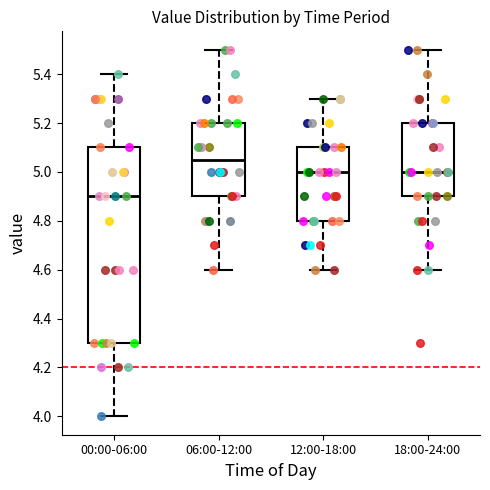

Where is the lower edge of the box for 12:00-18:00 on the y-axis? The values are not printed on the chart, so give them approximately, as read against the axis.

4.80